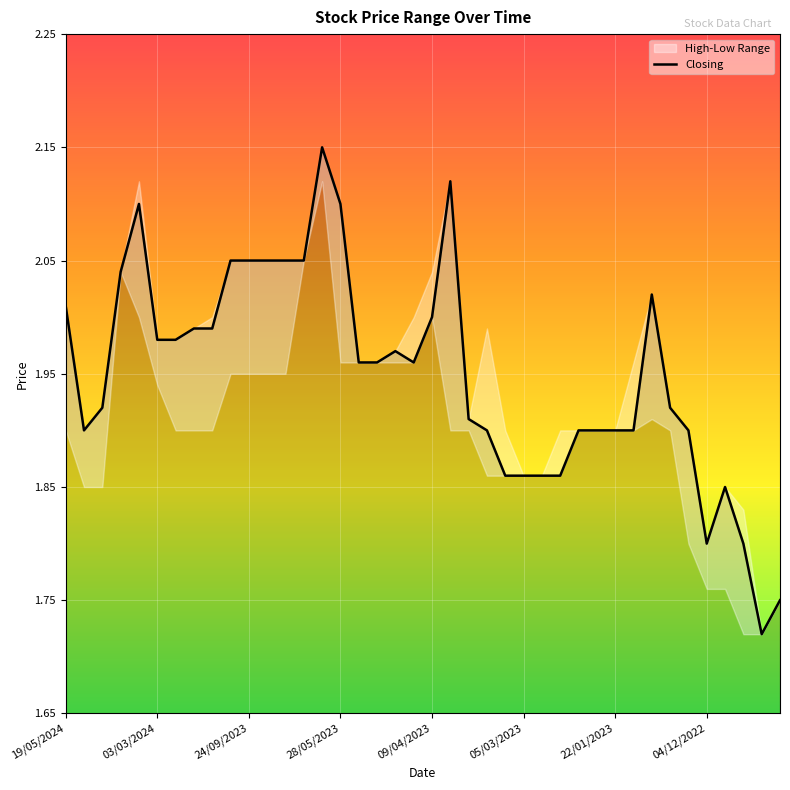

Where is the data nearest to the value 1?

38